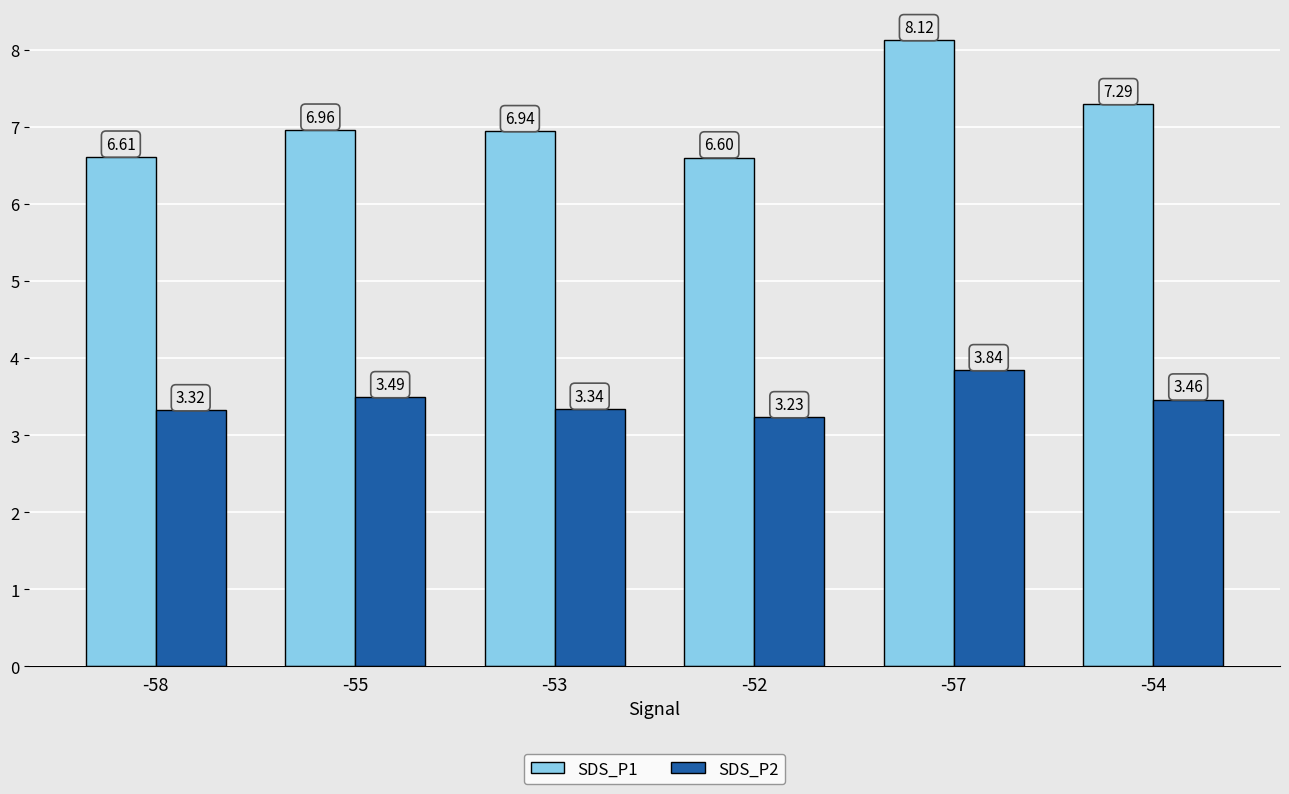

What is the spread (max minus min) of values at -52?

3.4